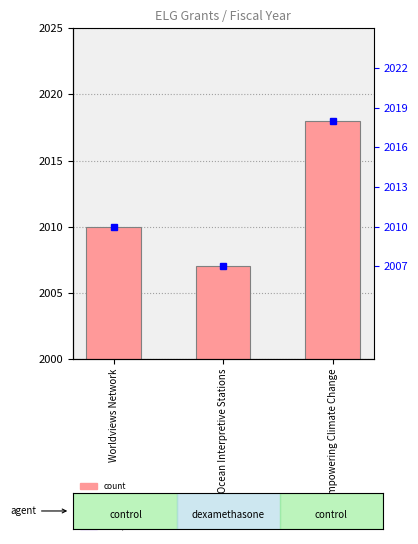

What is the difference between the values at Worldviews Network and Empowering Climate Change?

8